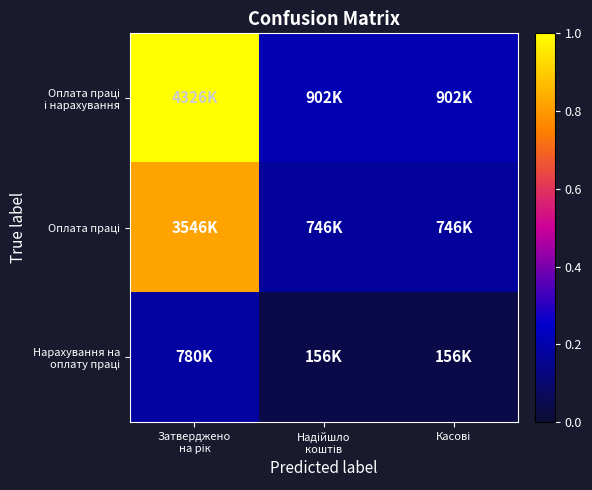

What is the greatest value displayed?

1.0